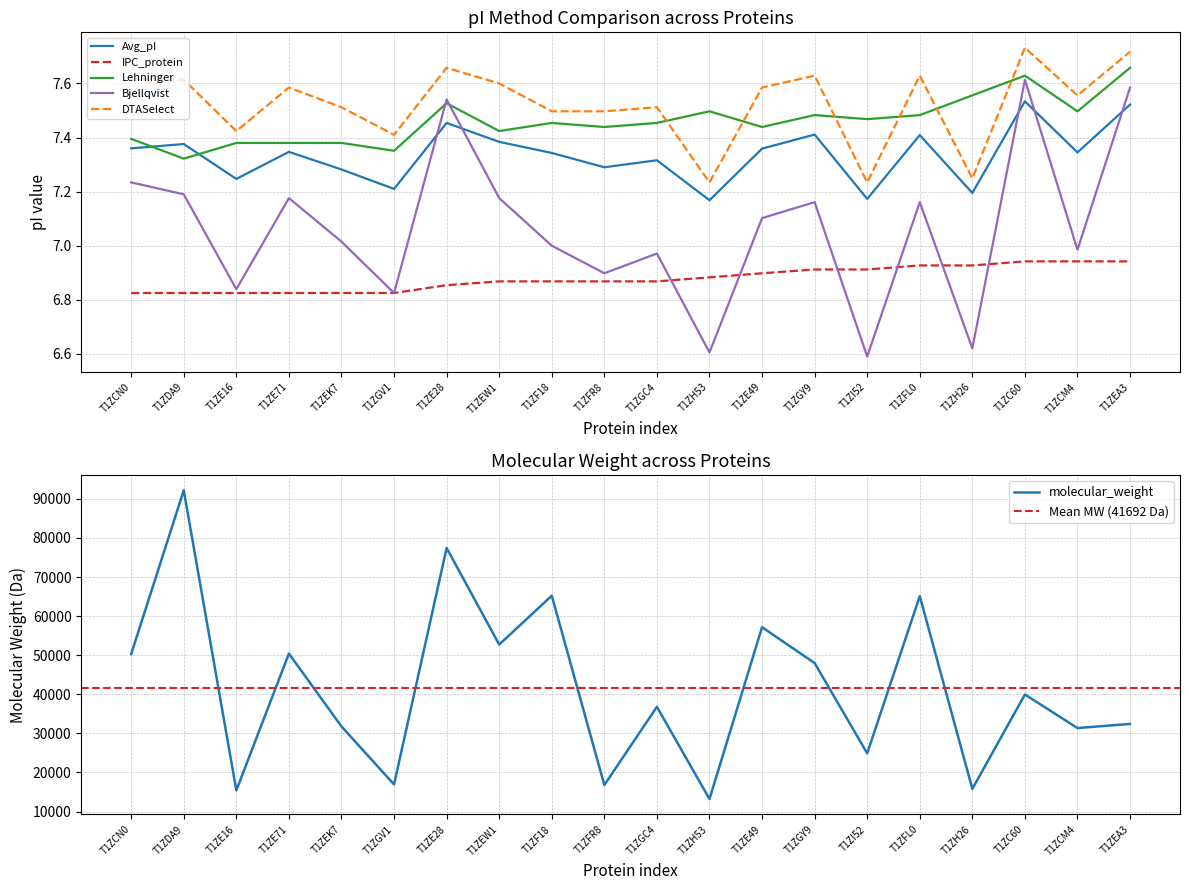

What are all the series names shown in the legend?

molecular_weight, Avg_pI, IPC_protein, Lehninger, Bjellqvist, DTASelect